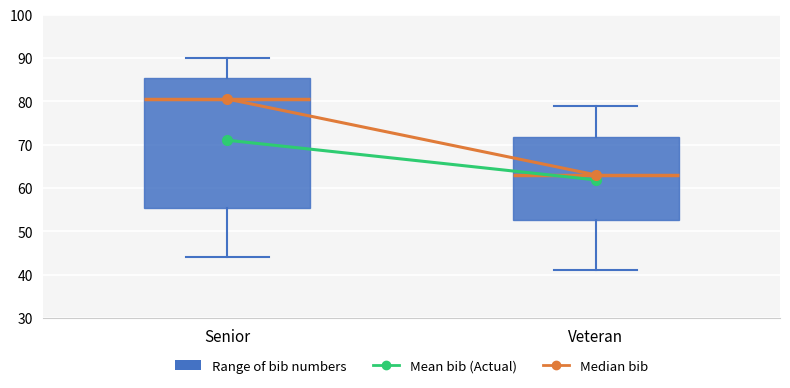

Reading left to right, read every box against the y-axis: the position of its median line, the range the box covers, and the ends of its whiskers. The values are not printed on the chart, so give them approximately, as read against the axis.

Senior: median 81, box 55 to 85, whiskers 44 to 90
Veteran: median 63, box 53 to 72, whiskers 41 to 79